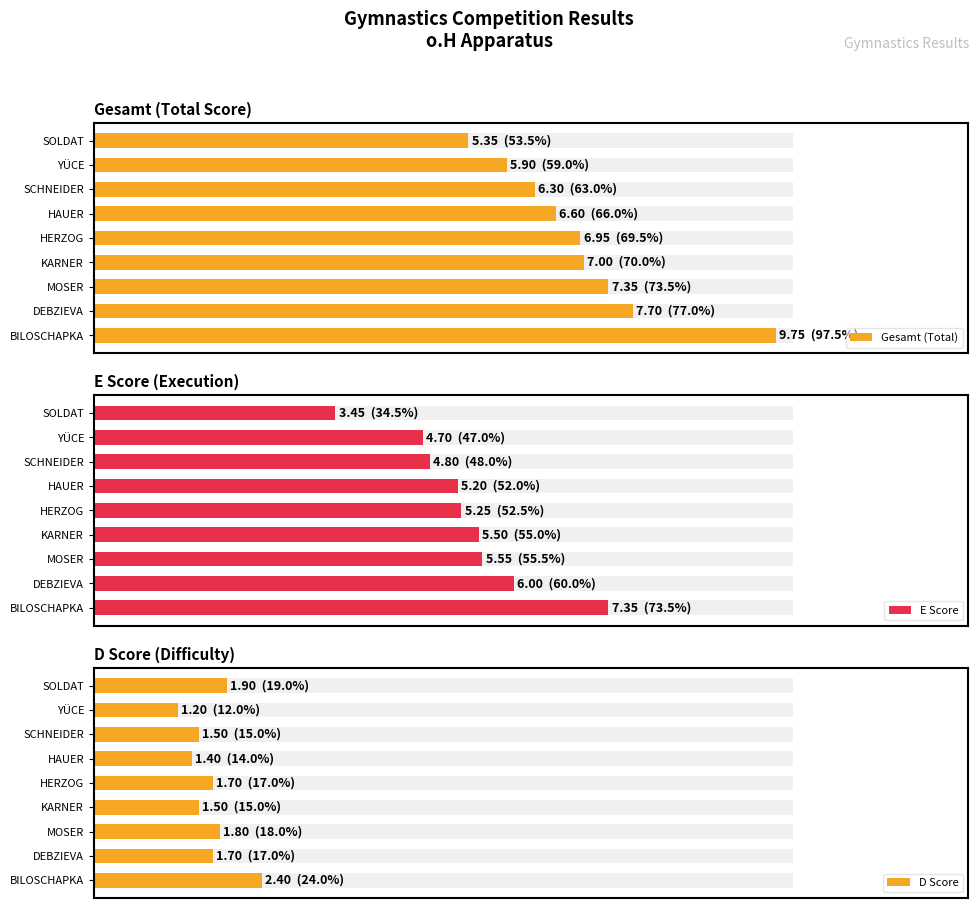

Which has a higher value, KARNER or HAUER?

KARNER